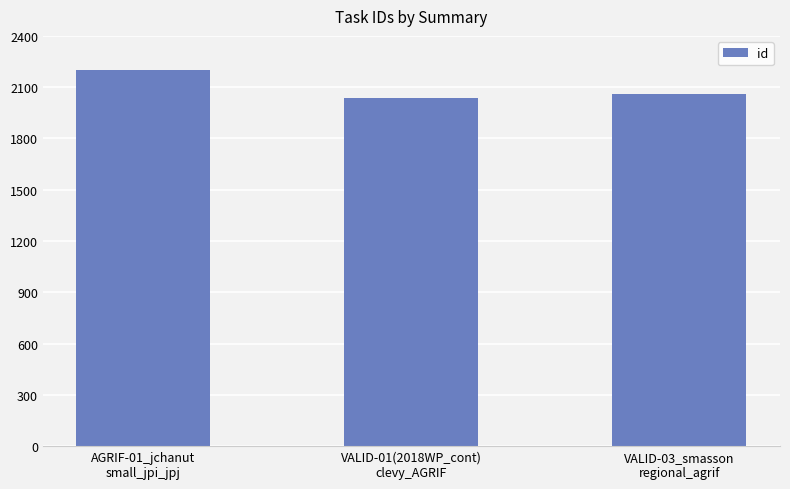

What position from the left is AGRIF-01_jchanut
small_jpi_jpj?

1